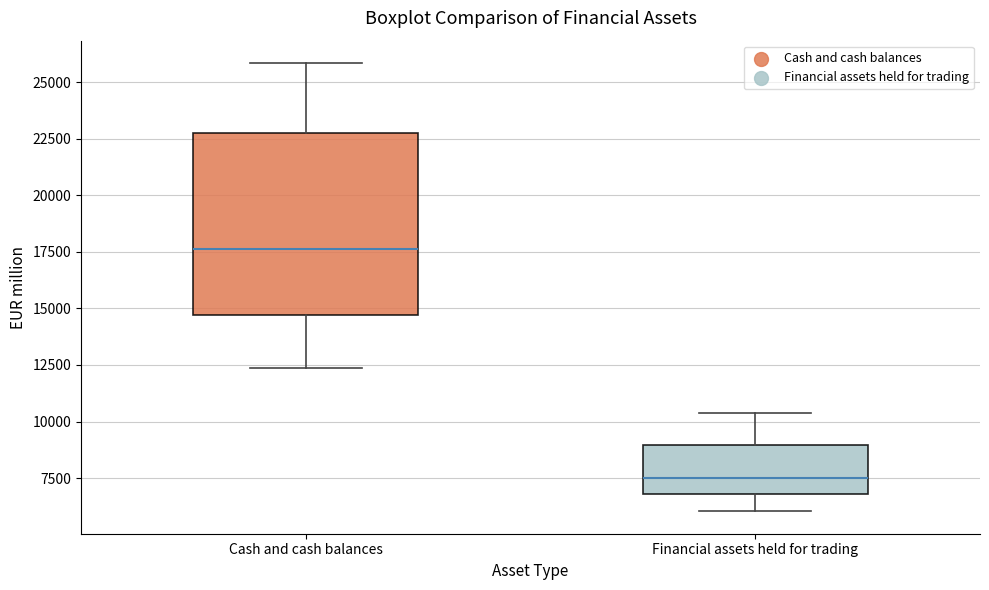

Comparing the boxes themselves (not the whiskers), which one is the tallest?

Cash and cash balances